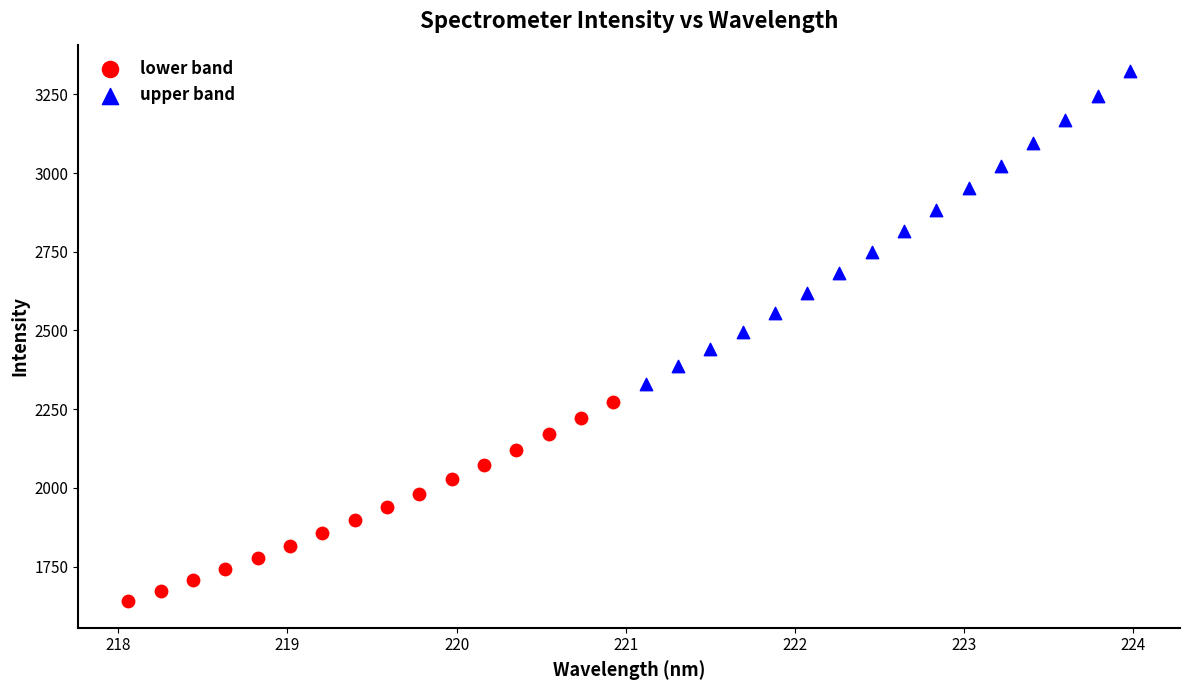

Which series reaches the maximum Y coordinate?

upper band